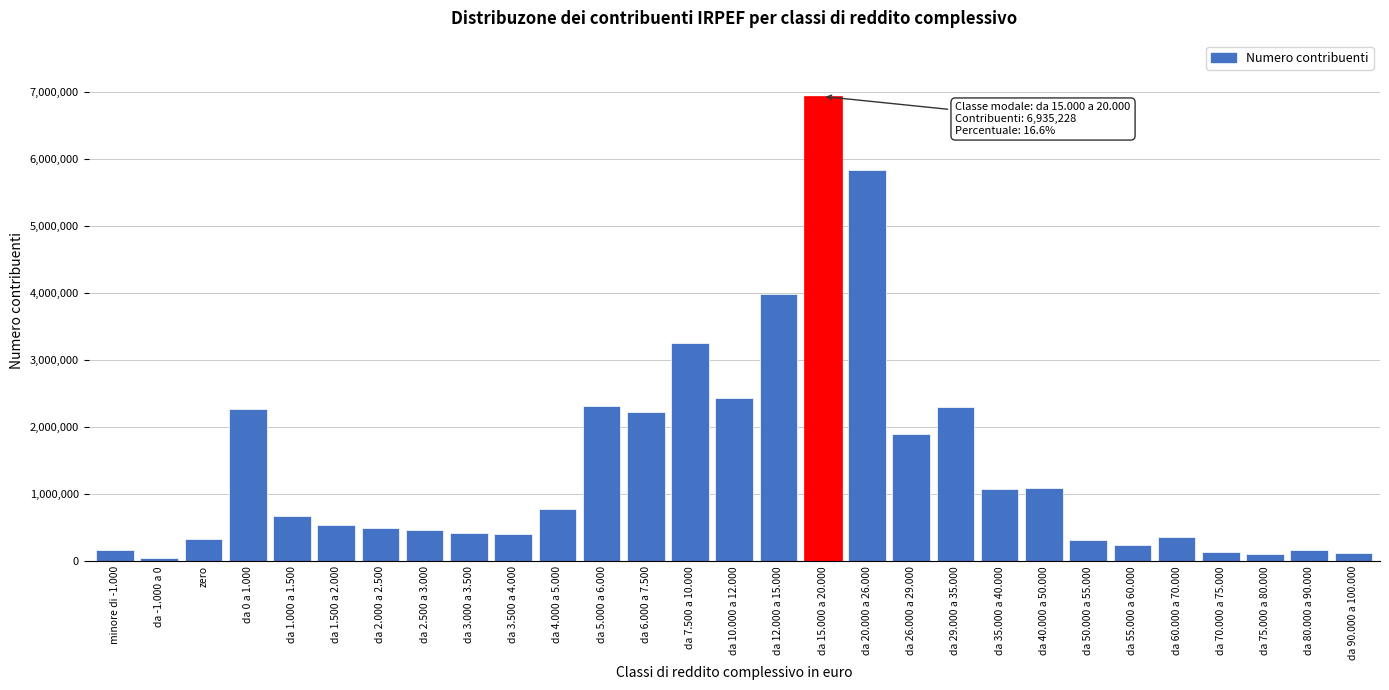

What is the label of the 28th bar from the right?

da -1.000 a 0